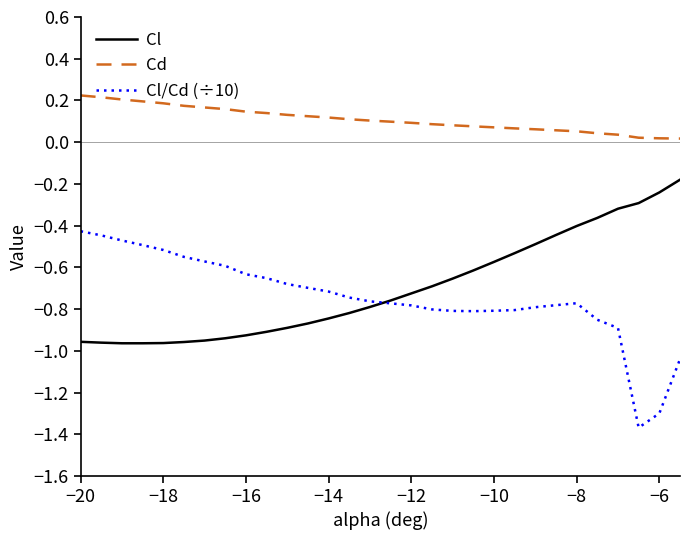

True or false: Cd and Cl intersect in this chart.

False